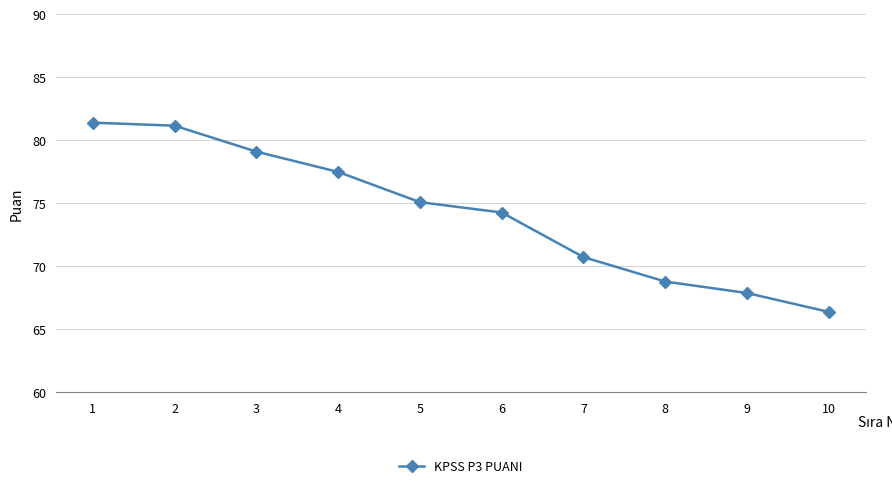

What is the value of the 1st point from the left?

81.4